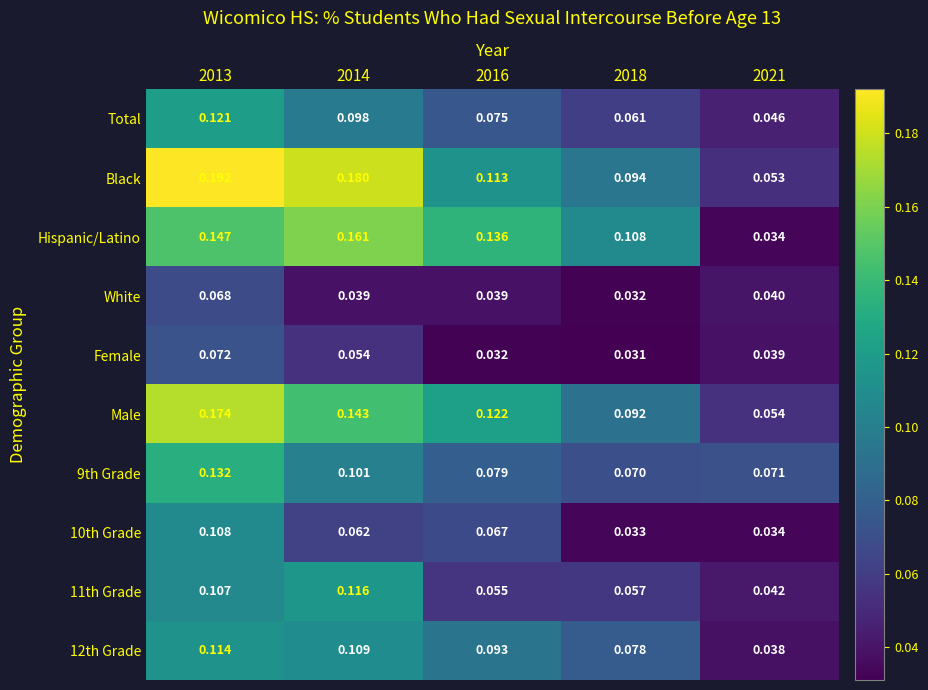

Between 2013 and 2016, which series saw the biggest shift?

Black